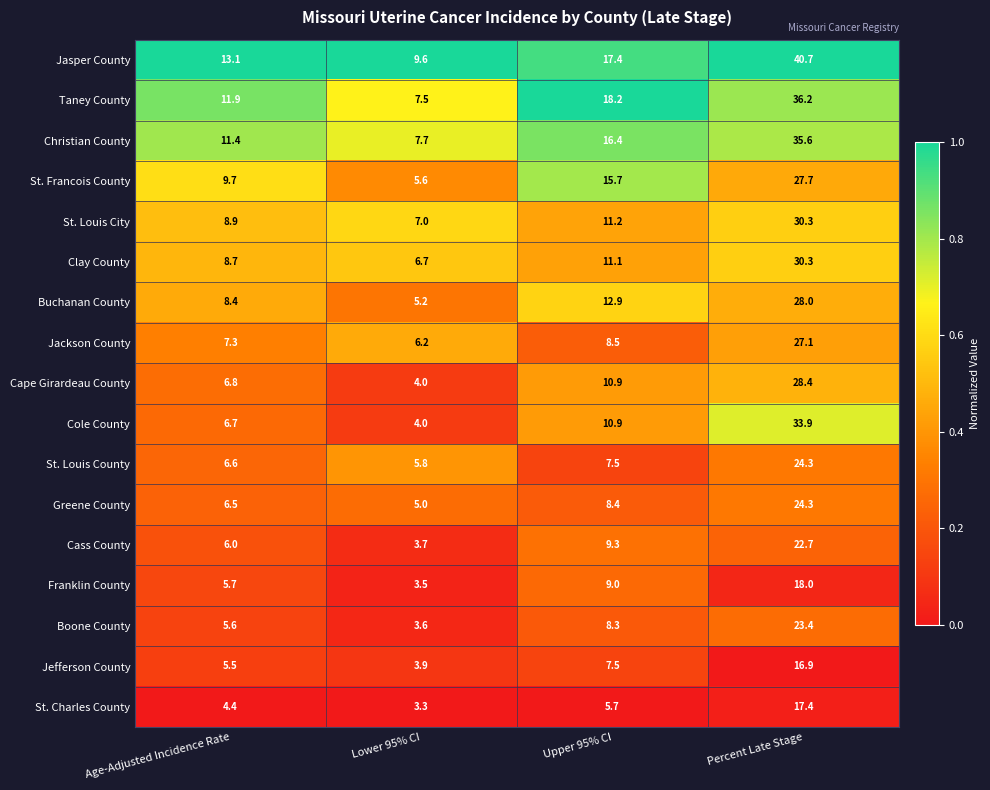

Between Upper 95% CI and Percent Late Stage, which series saw the biggest shift?

Jasper County